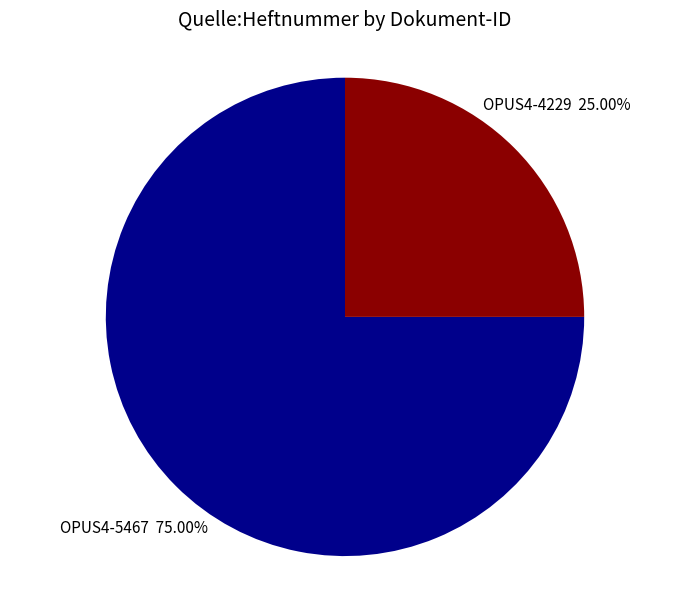

Rank the categories by value from highest to lowest.

OPUS4-5467, OPUS4-4229